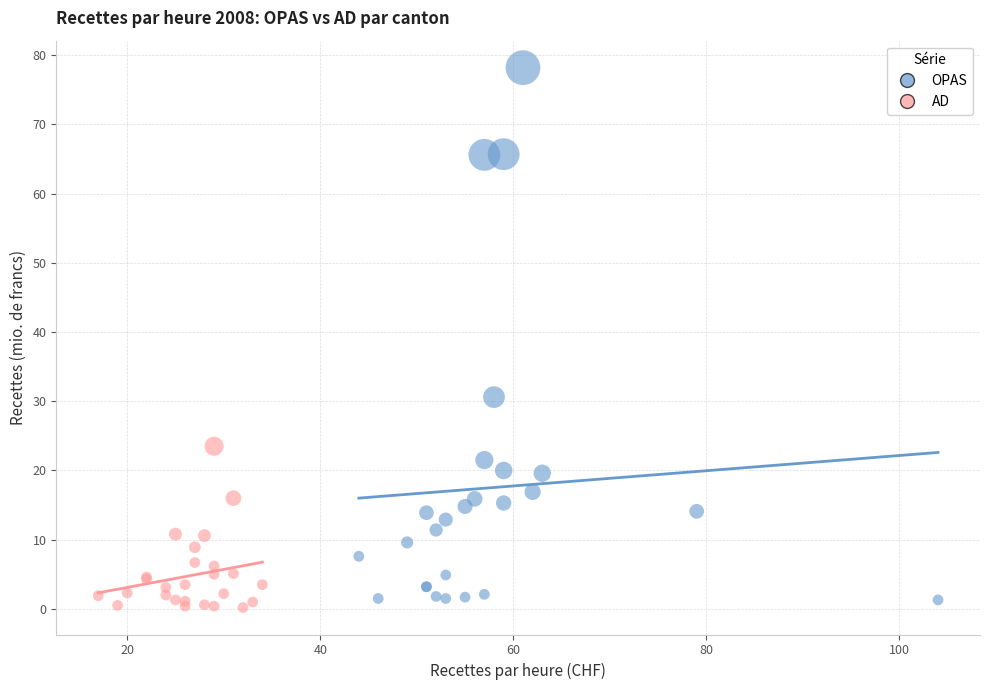

Which series contains the highest Y value?

OPAS